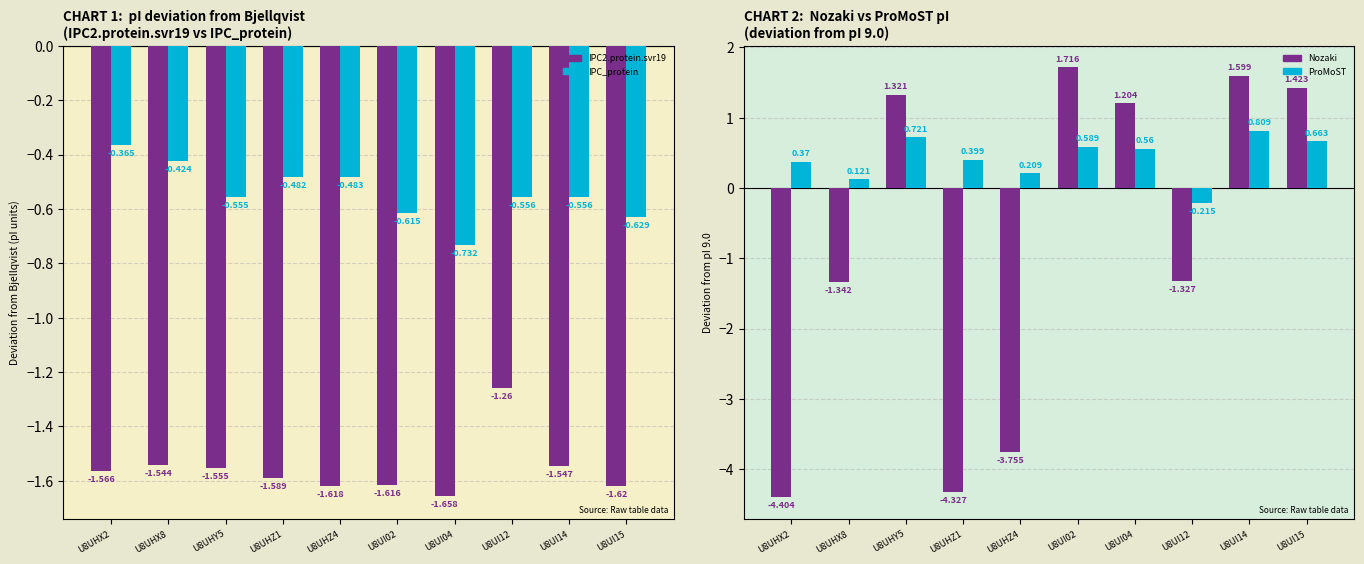

At which label is IPC2.protein.svr19 closest to -1?

U8UI12